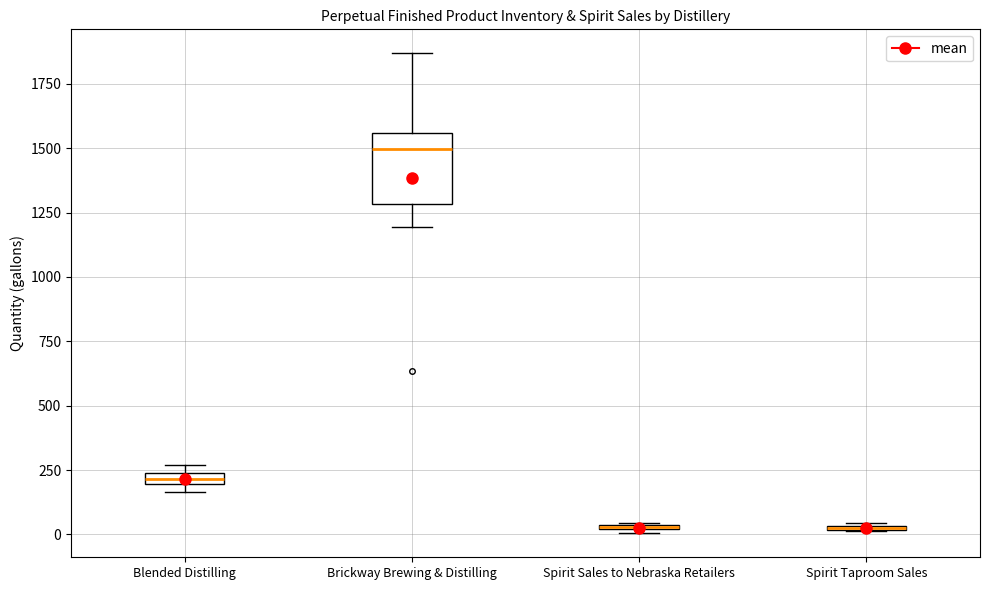

Where is the lower edge of the box for Blended Distilling on the y-axis? The values are not printed on the chart, so give them approximately, as read against the axis.

200